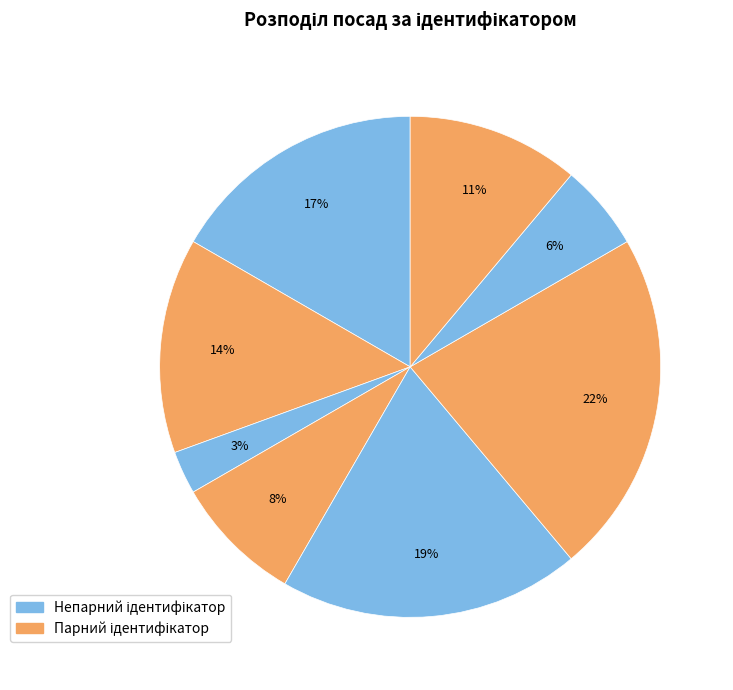

How many segments does this pie chart have?

8